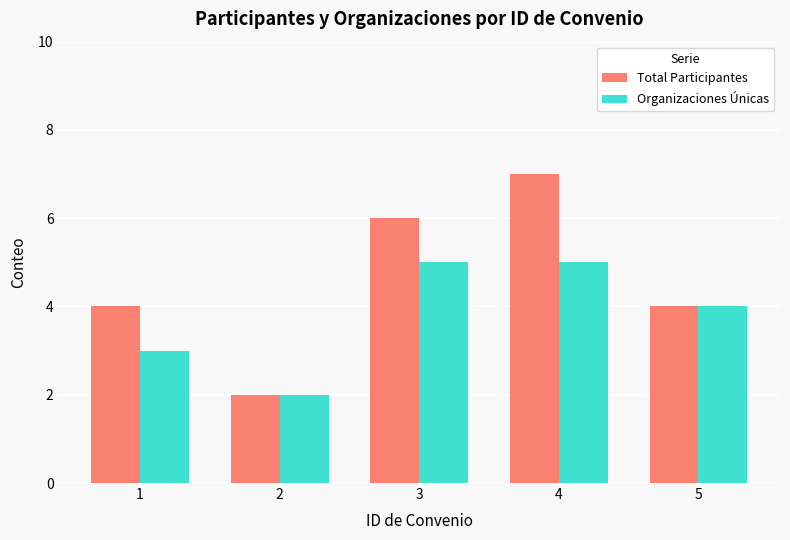

Which series changed the most between 2 and 4?

Total Participantes